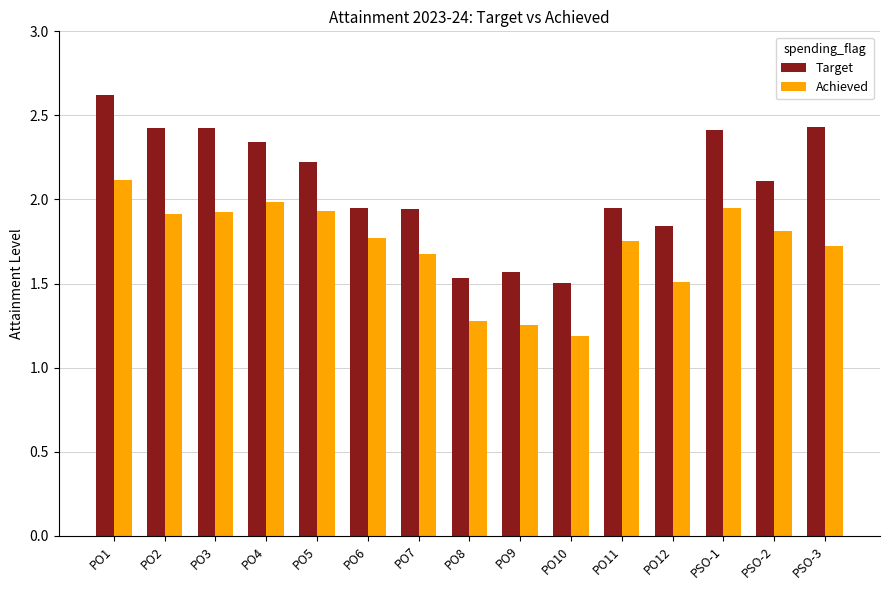

Rank the series by their average value, from highest to lowest.

Target, Achieved